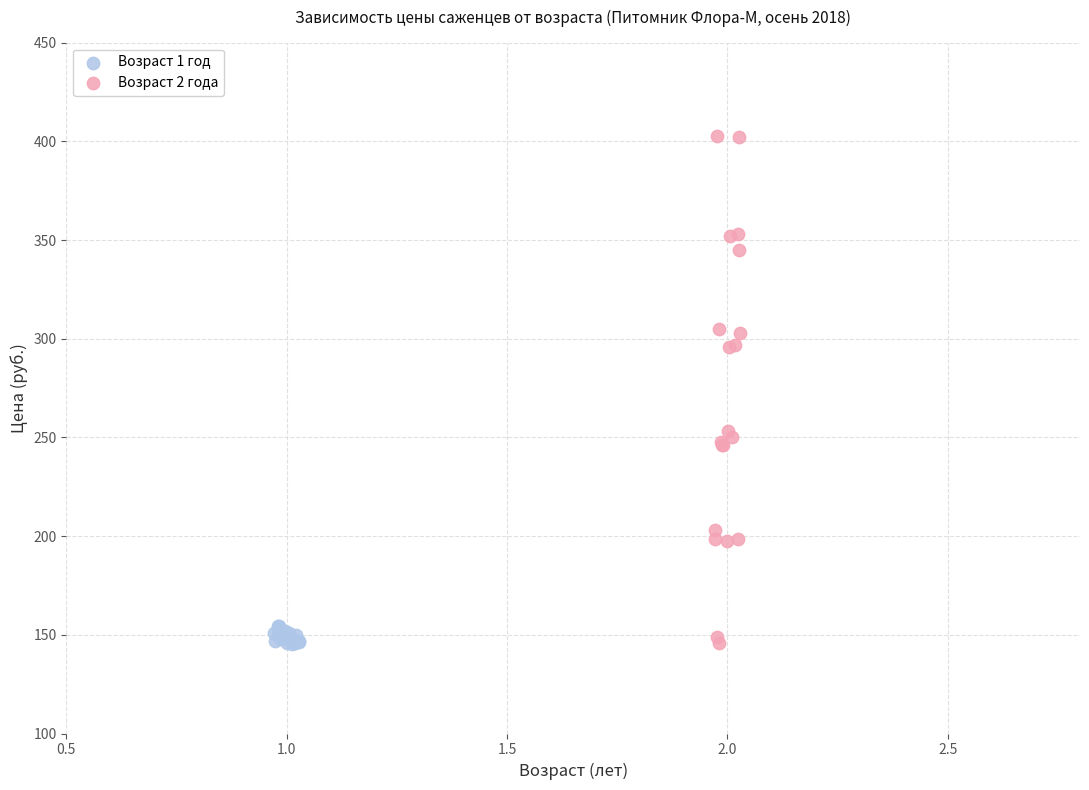

What are all the series names shown in the legend?

Возраст 1 год, Возраст 2 года